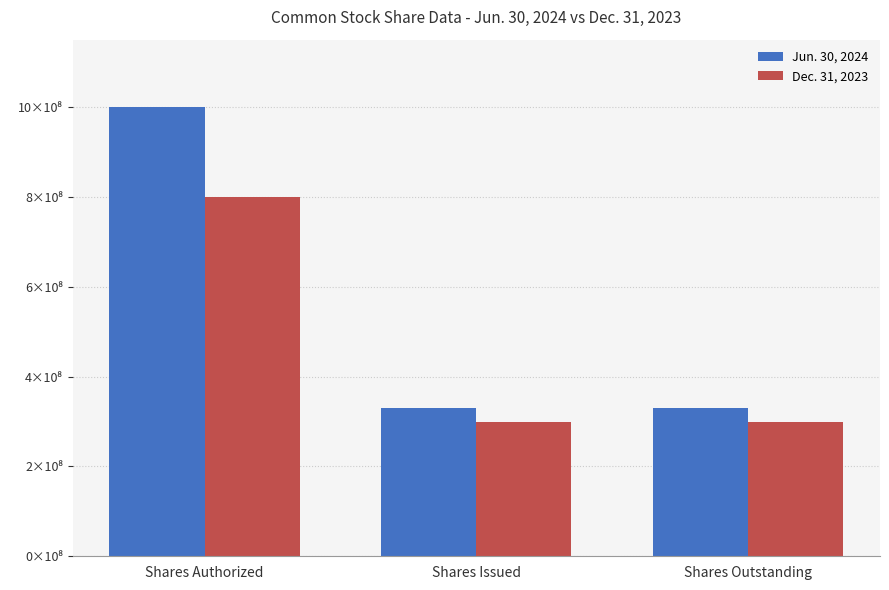

Read the Jun. 30, 2024 value at Shares Issued, to the nearest 100.

329336600